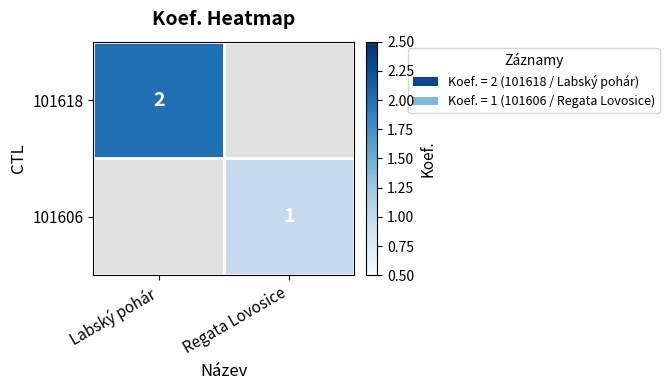

Which has a higher value, Regata Lovosice or Labský pohár?

Labský pohár